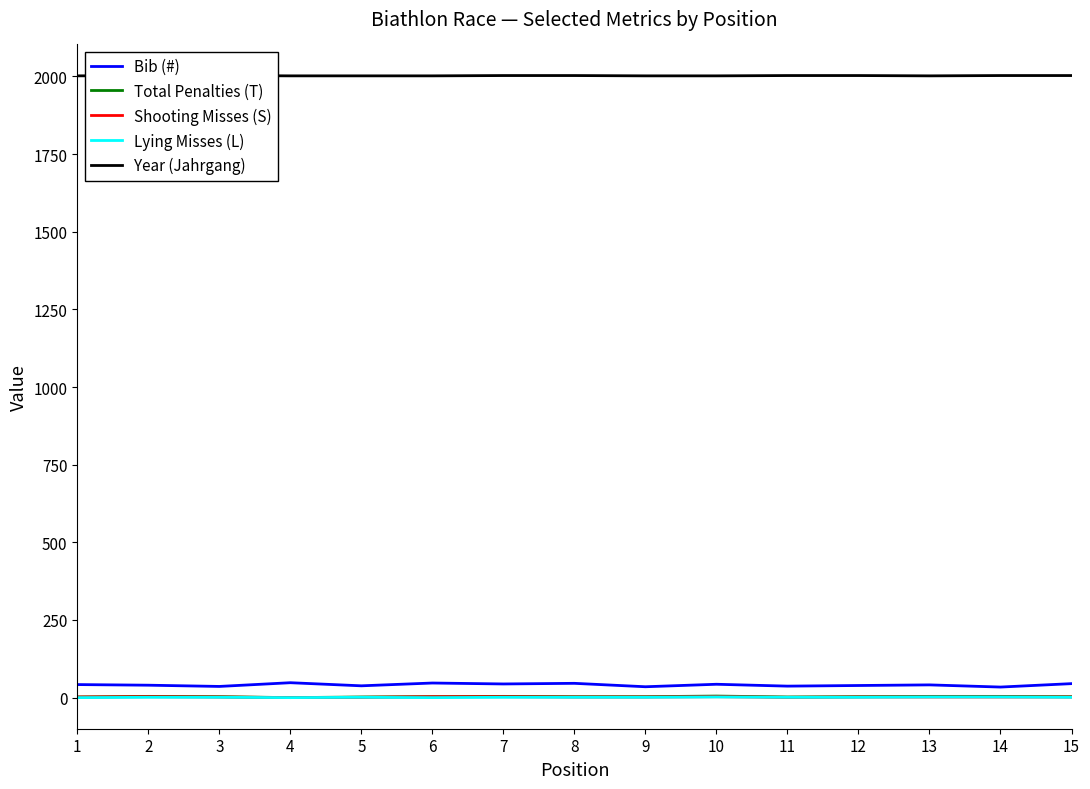

The Bib (#) series shows 67 at 6. True or false?

False